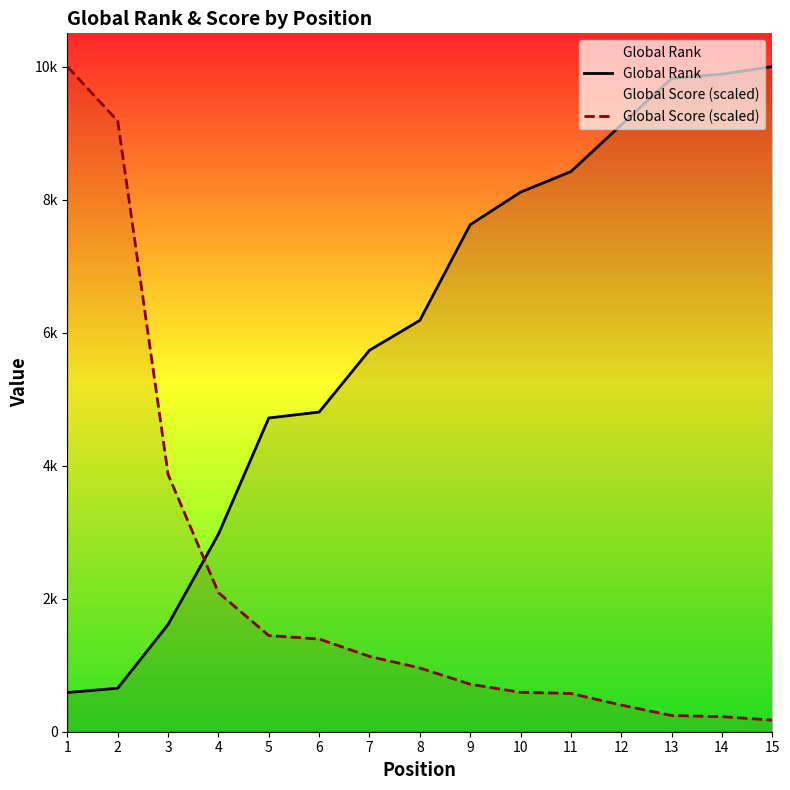

What is the lowest value of the Global Rank series?

629.0